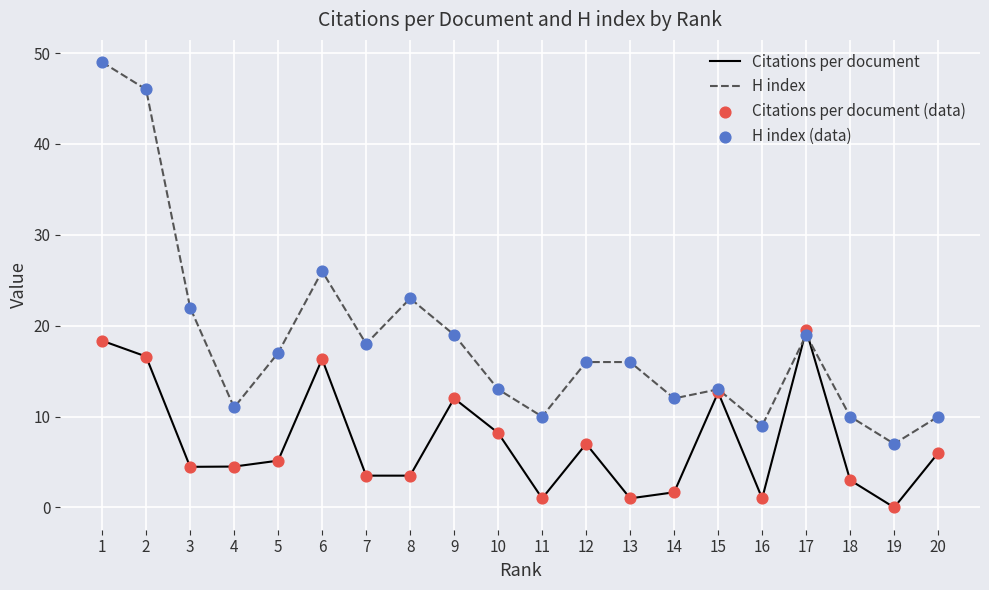

Which series has the largest total across all categories?

H index